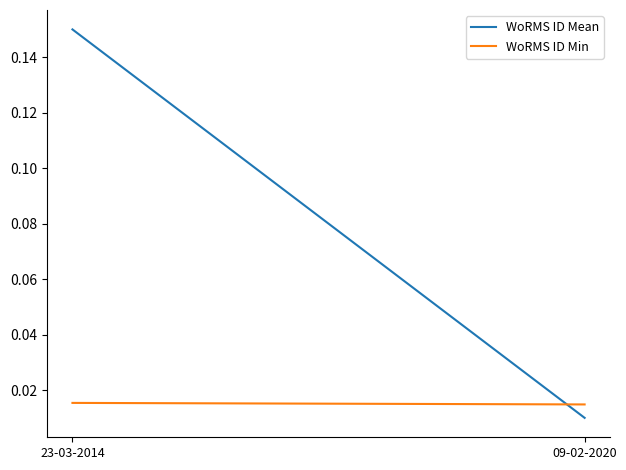

Reading left to right, transcribe all the data shown in this chart.

WoRMS ID Mean: 23-03-2014=0.2	09-02-2020=0.0
WoRMS ID Min: 23-03-2014=0.0	09-02-2020=0.0